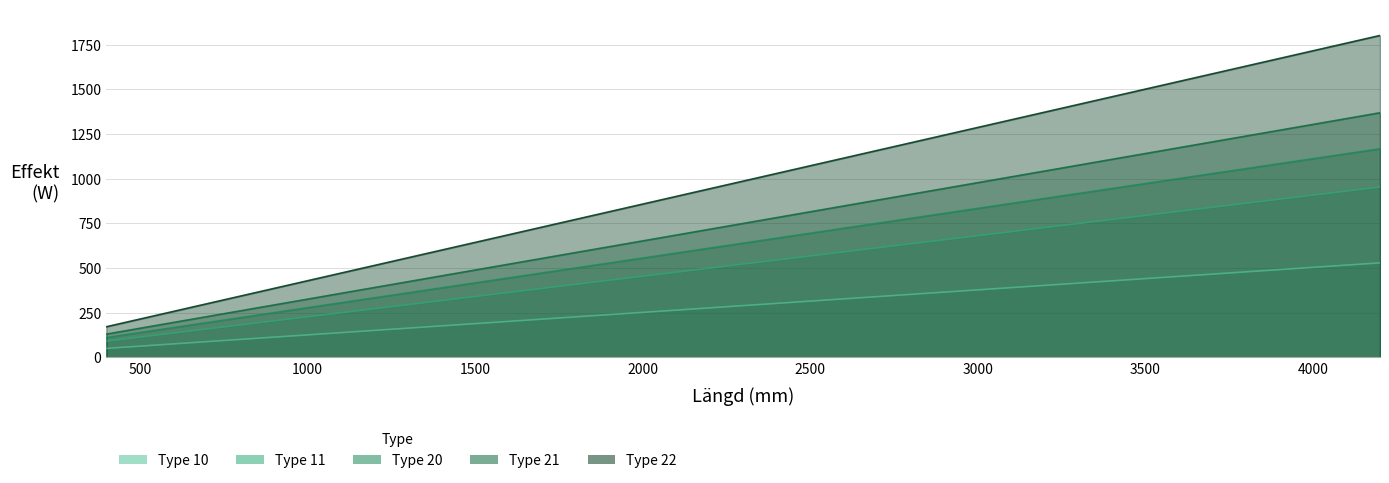

How many data points does each series have?

33